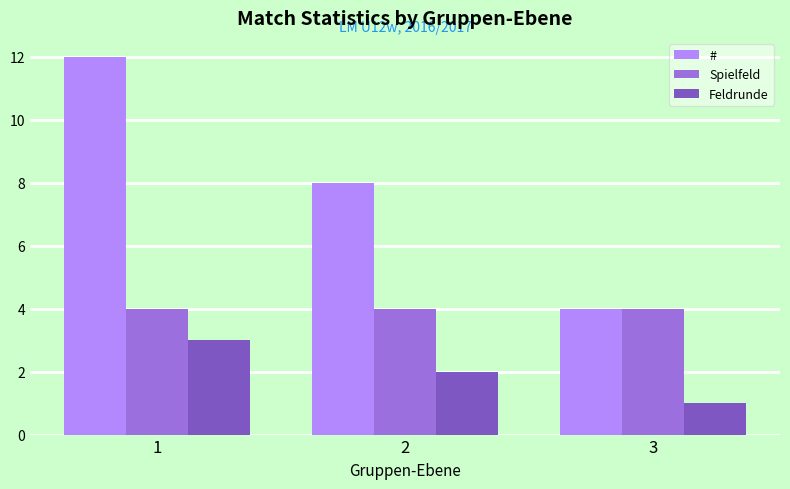

What are all the series names shown in the legend?

#, Spielfeld, Feldrunde